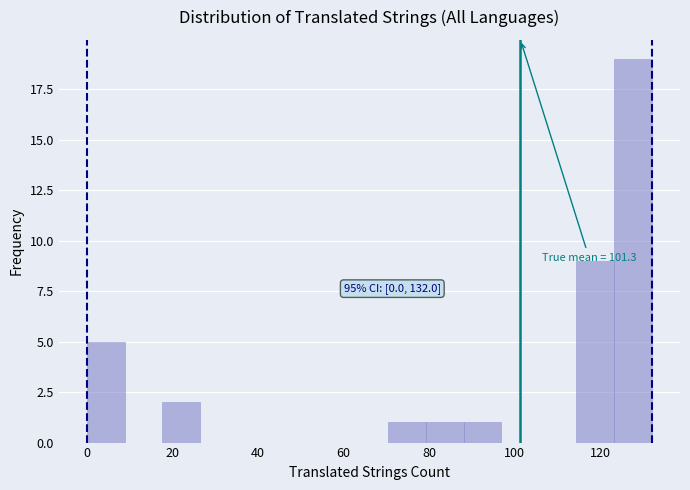

Over which range of the x-axis is the bar tallest?

123.2 to 132.0